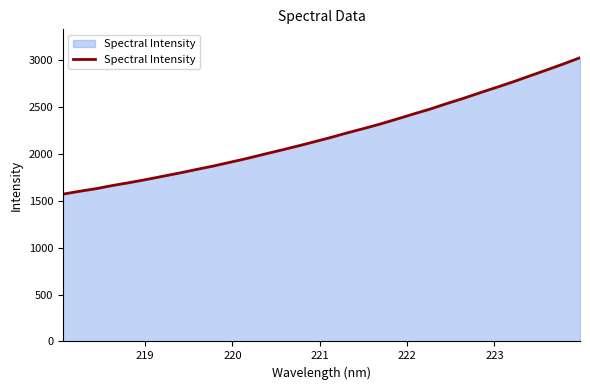

What is the difference between the maximum and minimum values?

1453.3